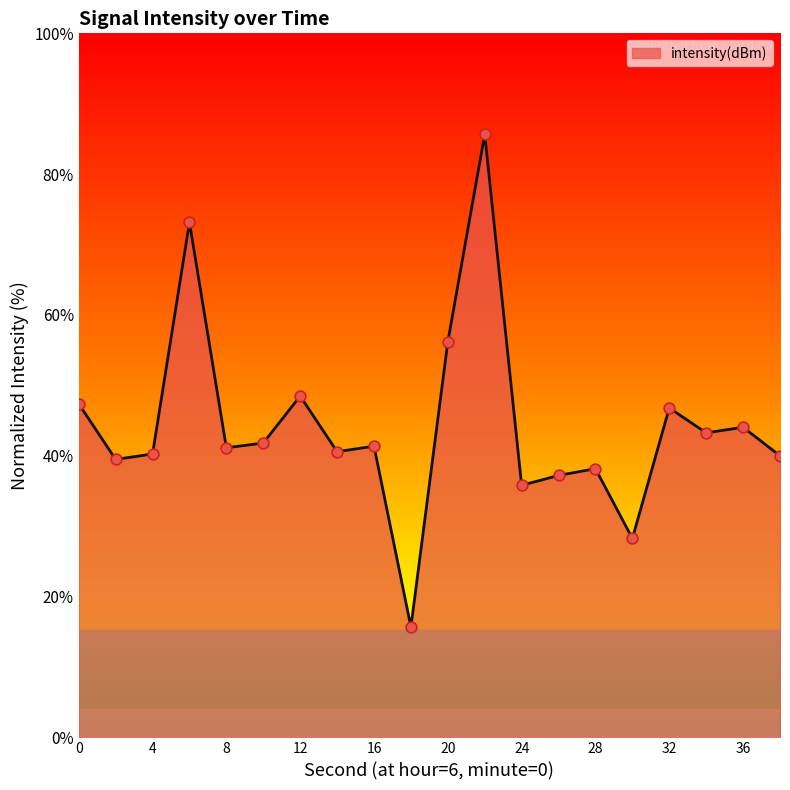

What is the greatest value displayed?

85.7